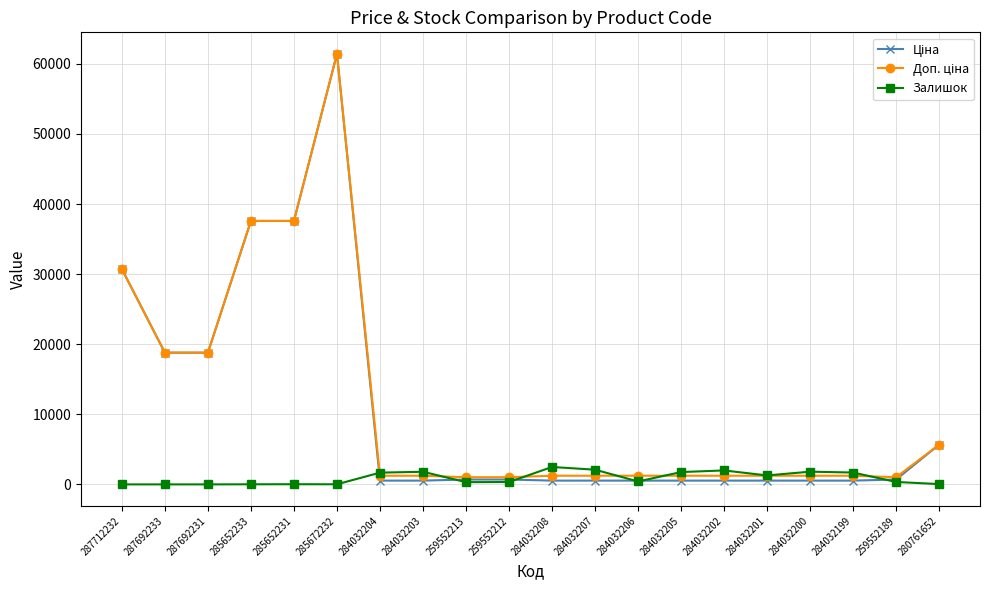

What is the difference between the highest and lowest values at 287692231?

18796.8